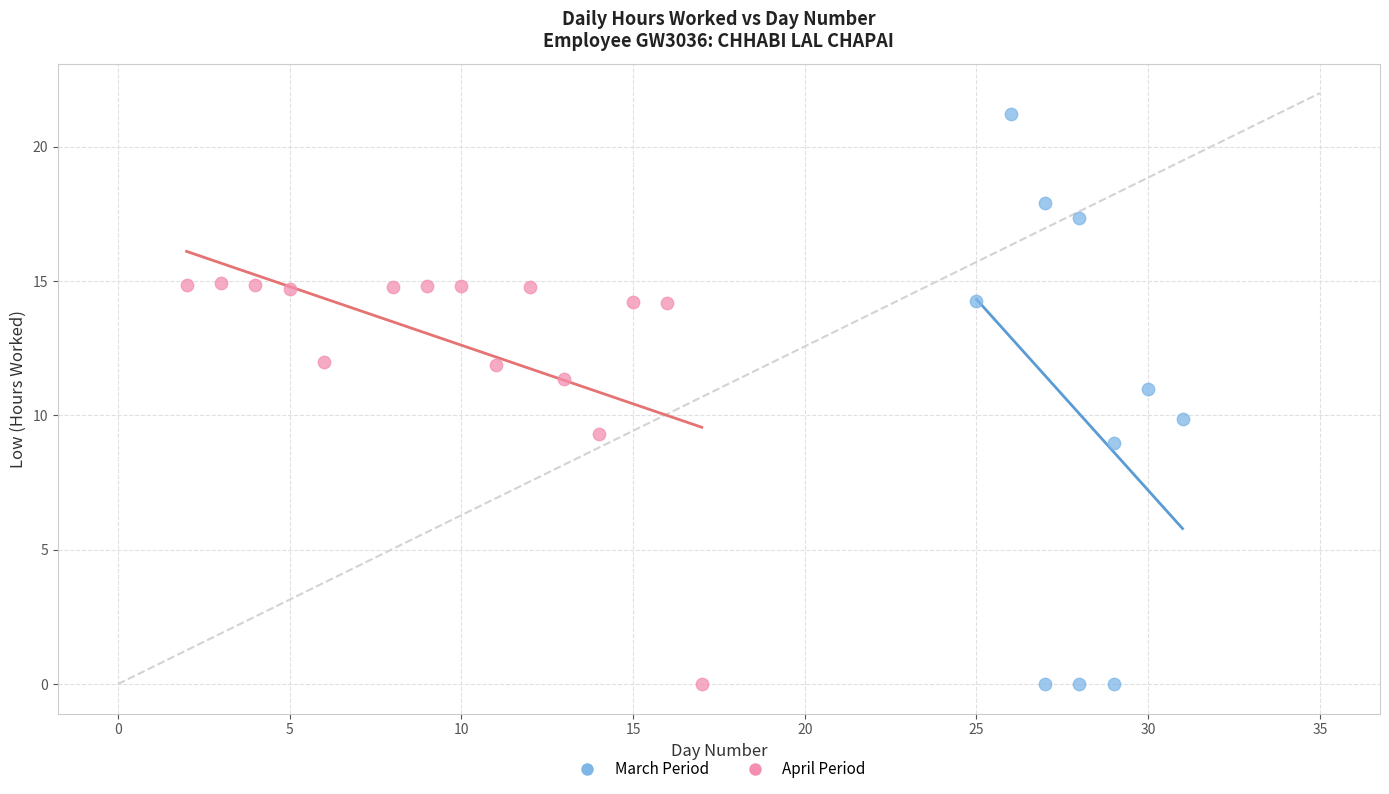

Which series reaches the maximum Y coordinate?

March Period